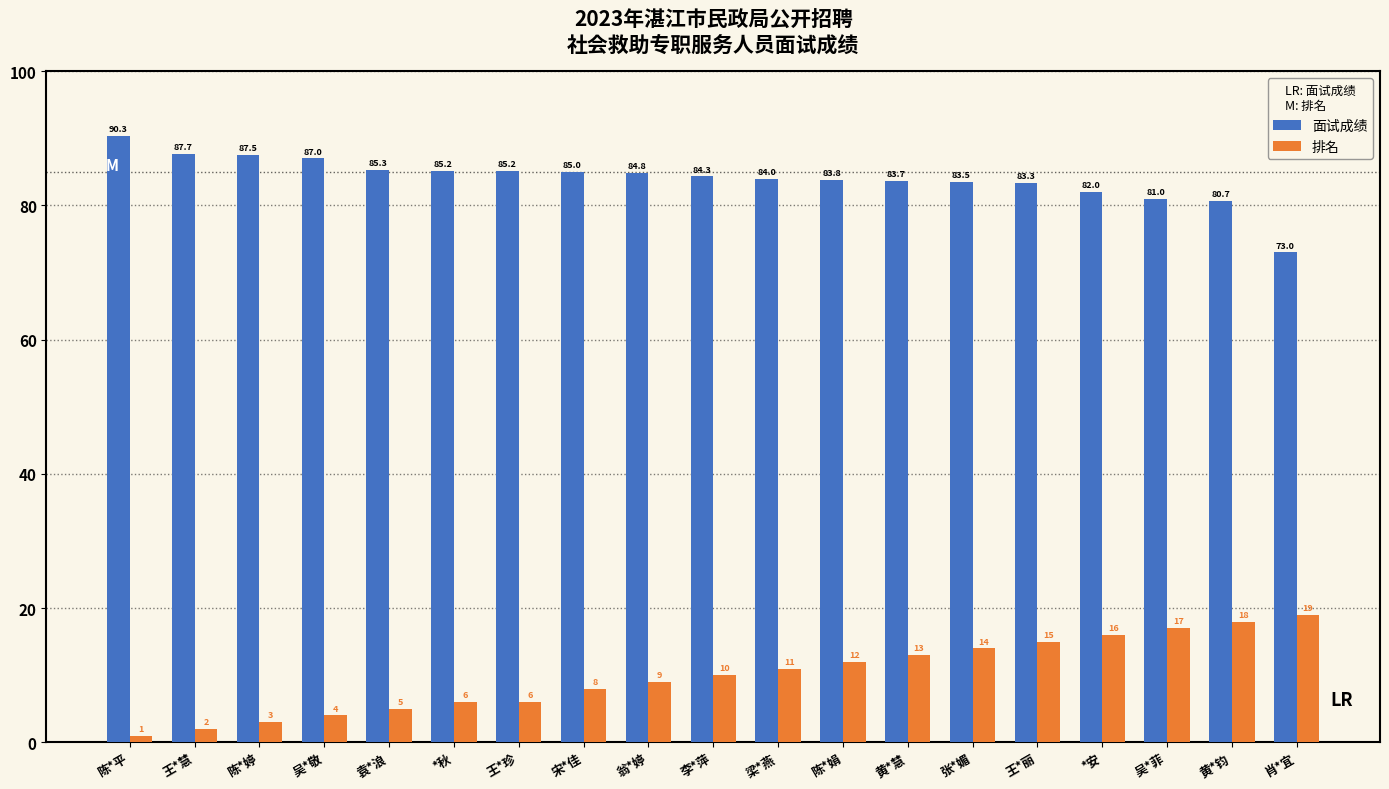

Which series has the largest total across all categories?

面试成绩